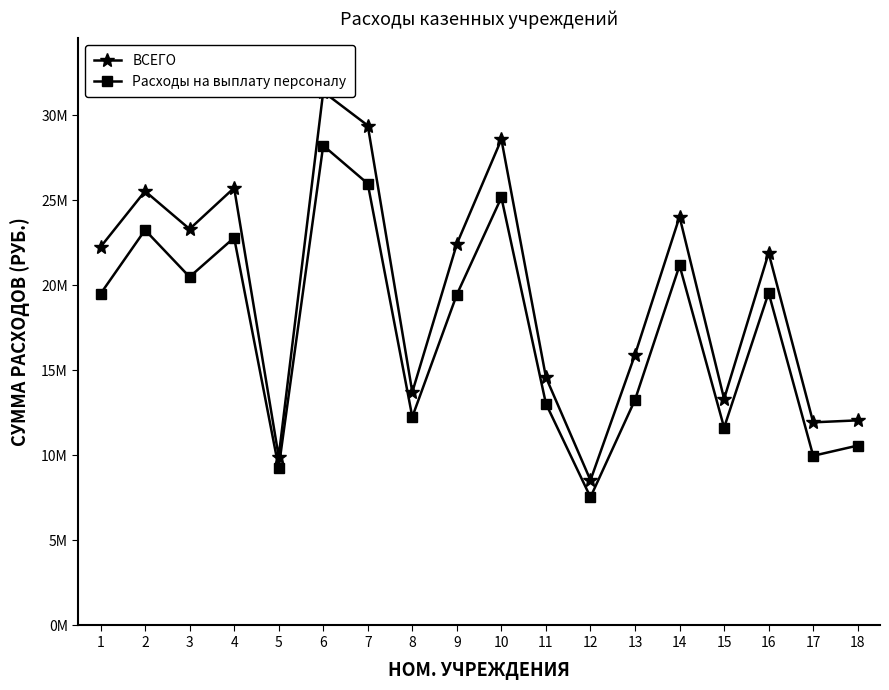

Rank the categories by ВСЕГО value from lowest to highest.

12, 5, 17, 18, 15, 8, 11, 13, 16, 1, 9, 3, 14, 2, 4, 10, 7, 6